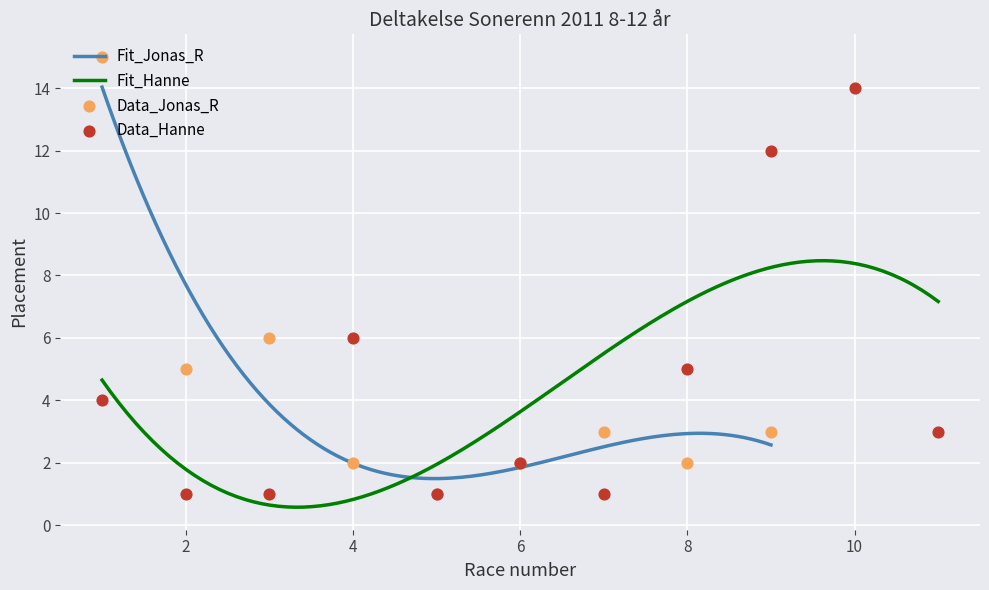

What is the minimum value for Fit_Jonas_R?

1.5